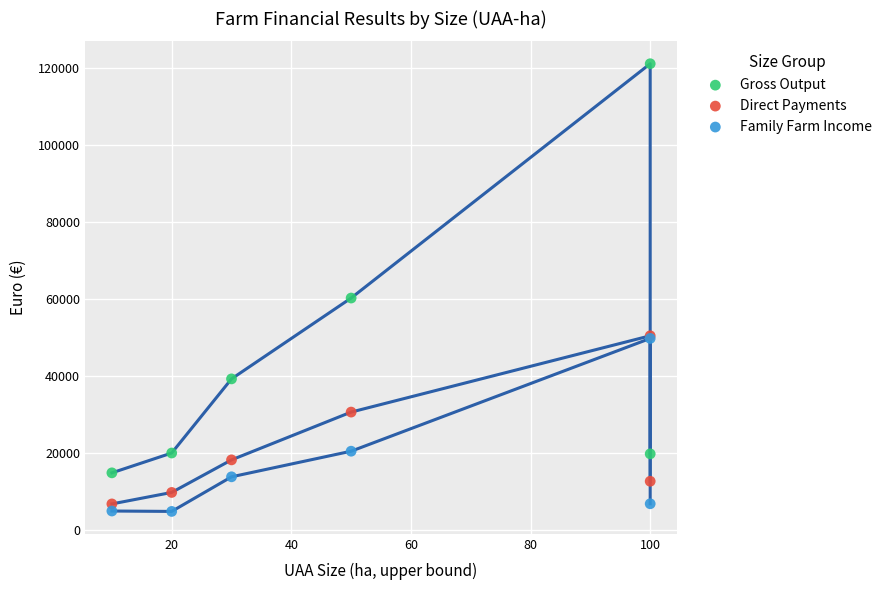

In the Gross Output series, what Y value is closest to 67902?

60183